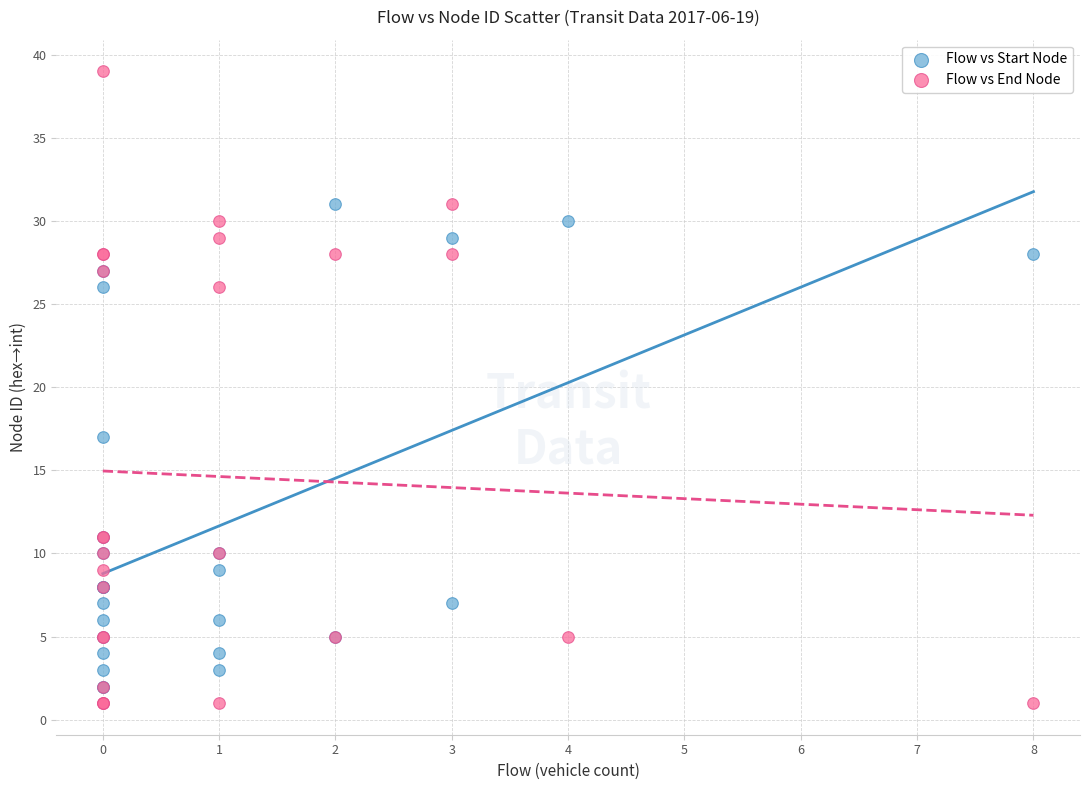

What are all the series names shown in the legend?

Flow vs Start Node, Flow vs End Node